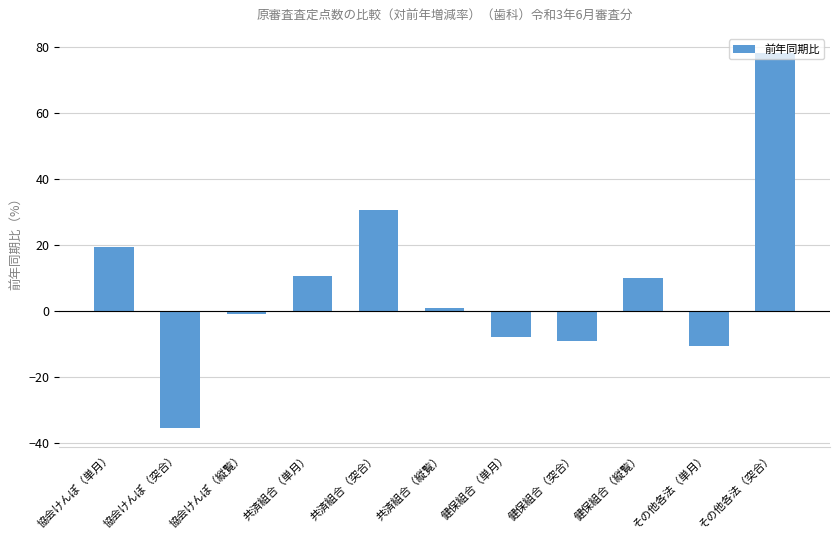

What is the smallest value displayed?

-35.5